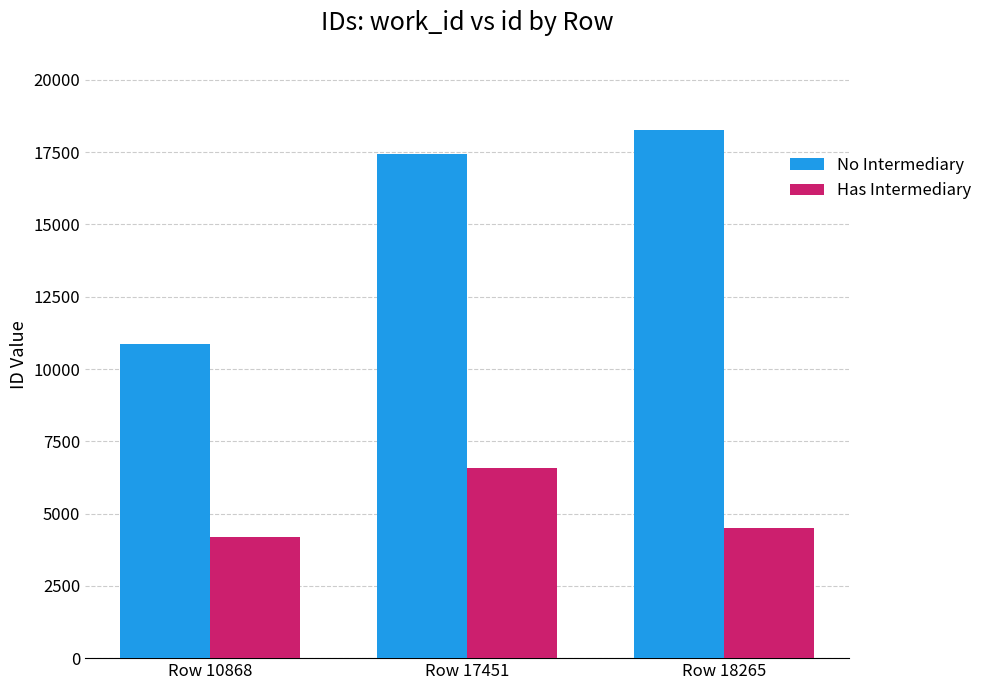

What is the difference between the maximum and minimum values in the Has Intermediary series?

2393